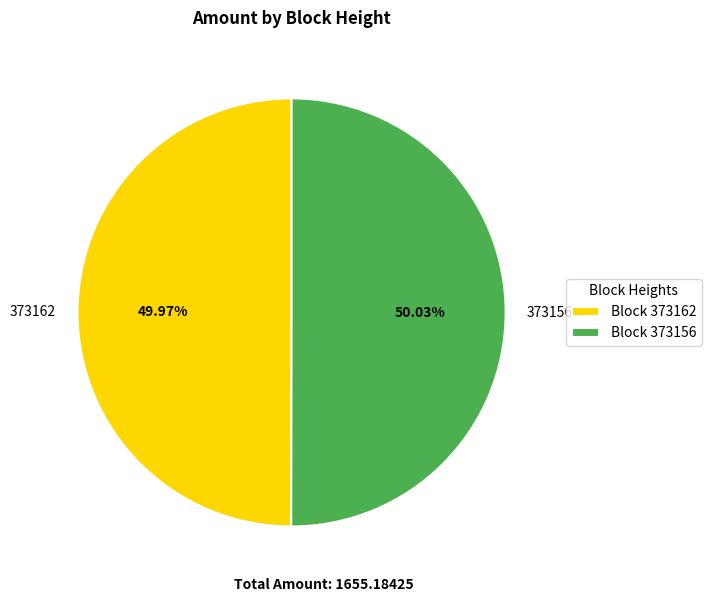

Do 373162 and 373156 together represent more than half of the pie?

Yes